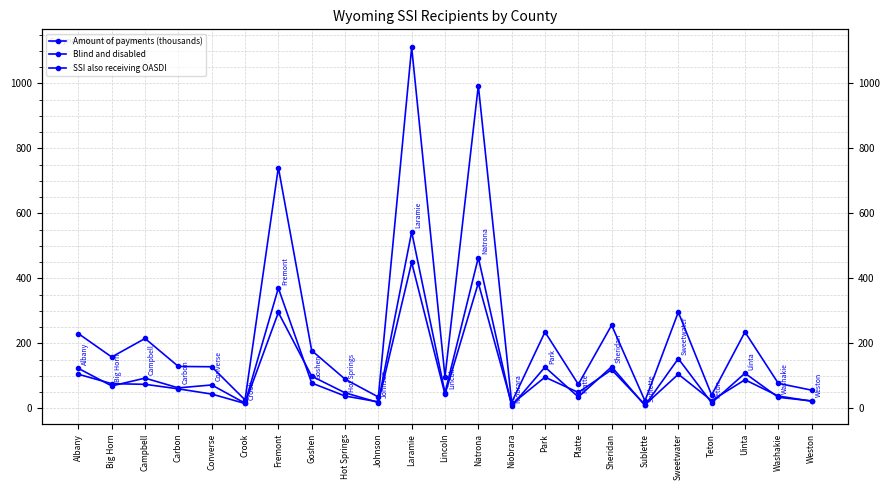

What is the highest value of the Blind and disabled series?

1111